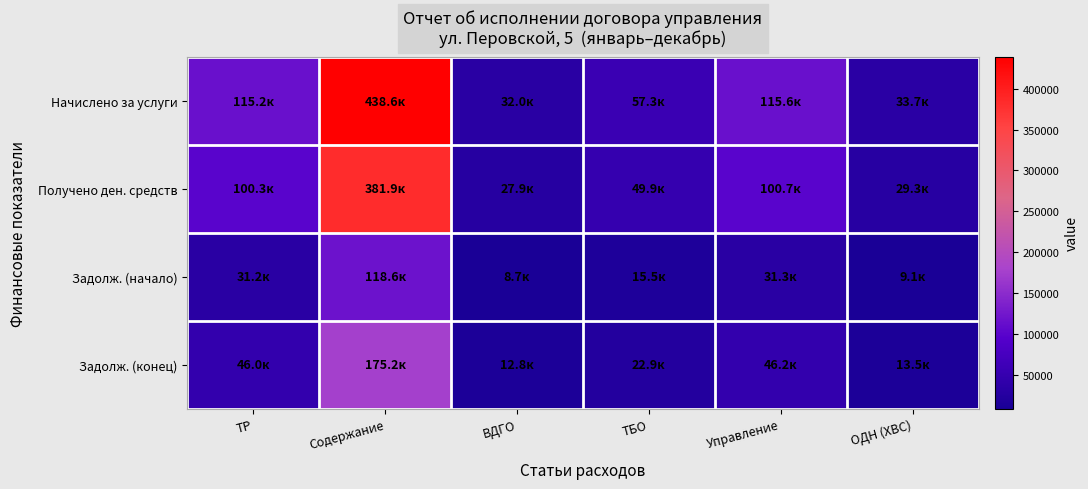

At which category is the sum across all series the highest?

Содержание